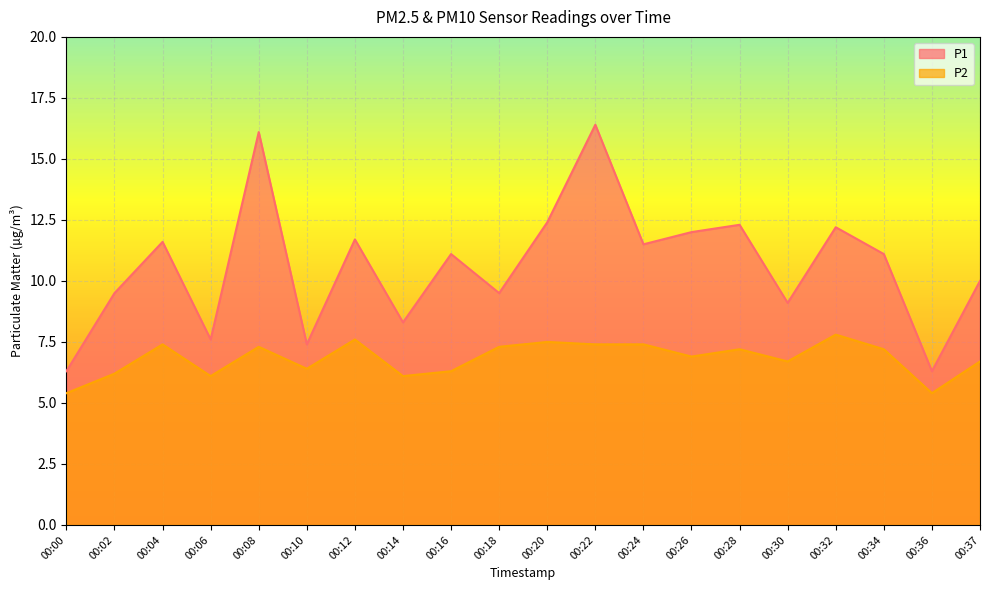

How many lines are shown in the chart?

2